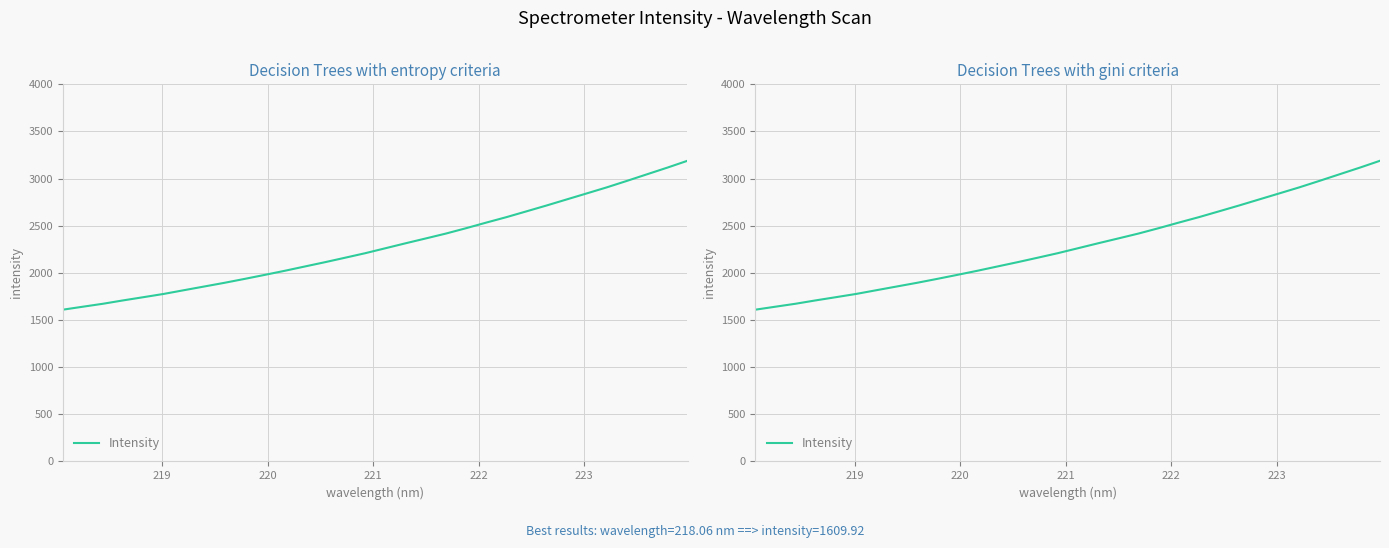

How many data points are above 2261?

16